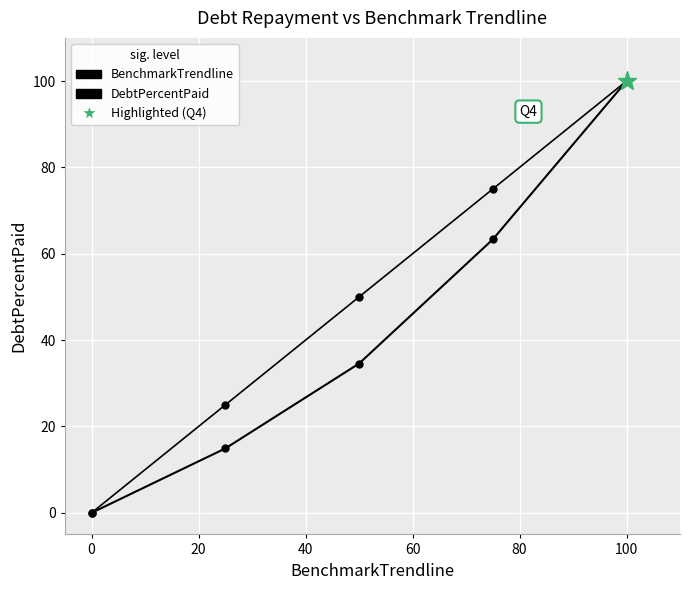

Rank the series by their maximum value, from highest to lowest.

BenchmarkTrendline, DebtPercentPaid